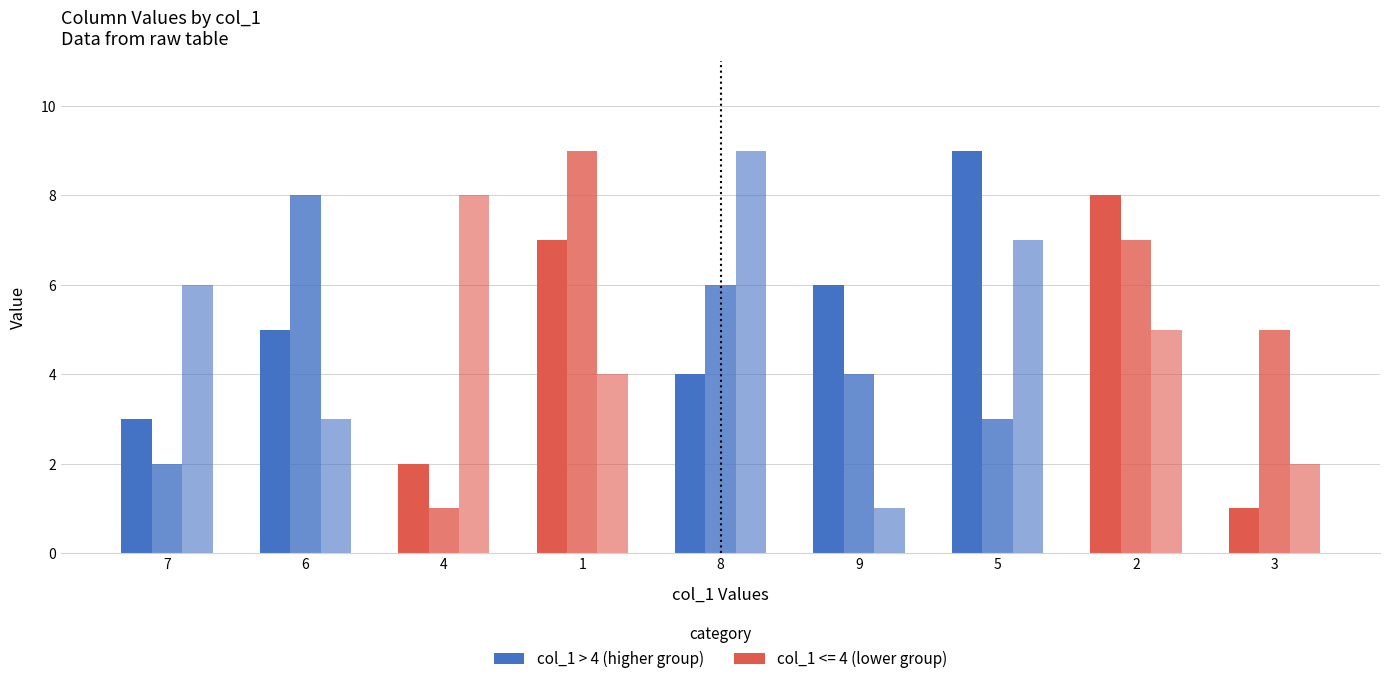

Between 5 and 2, which is larger?

5